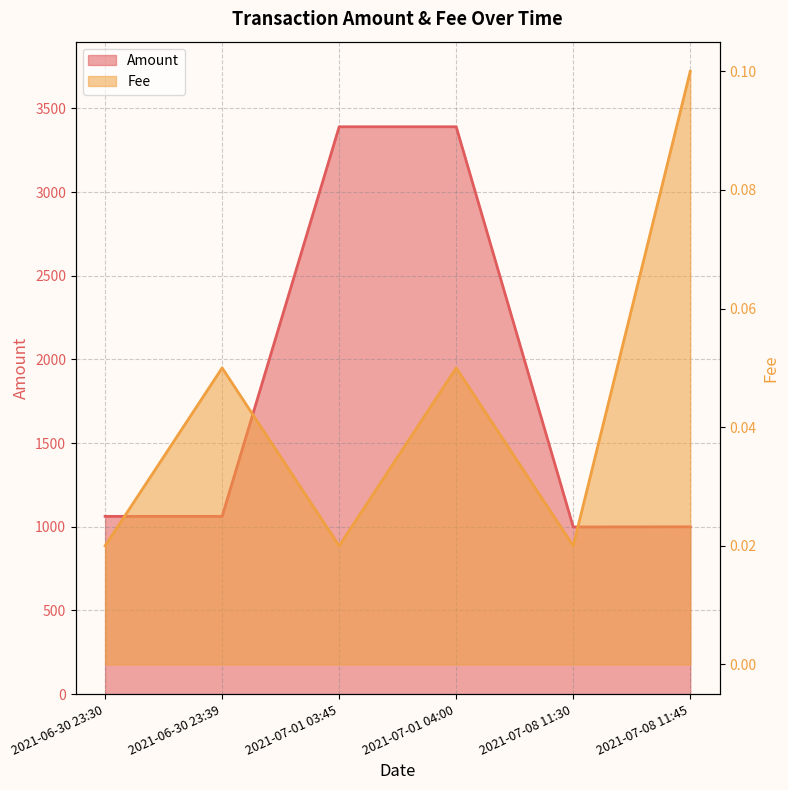

True or false: Amount has a value of 2267.8 at 2021-07-01 04:00.

False